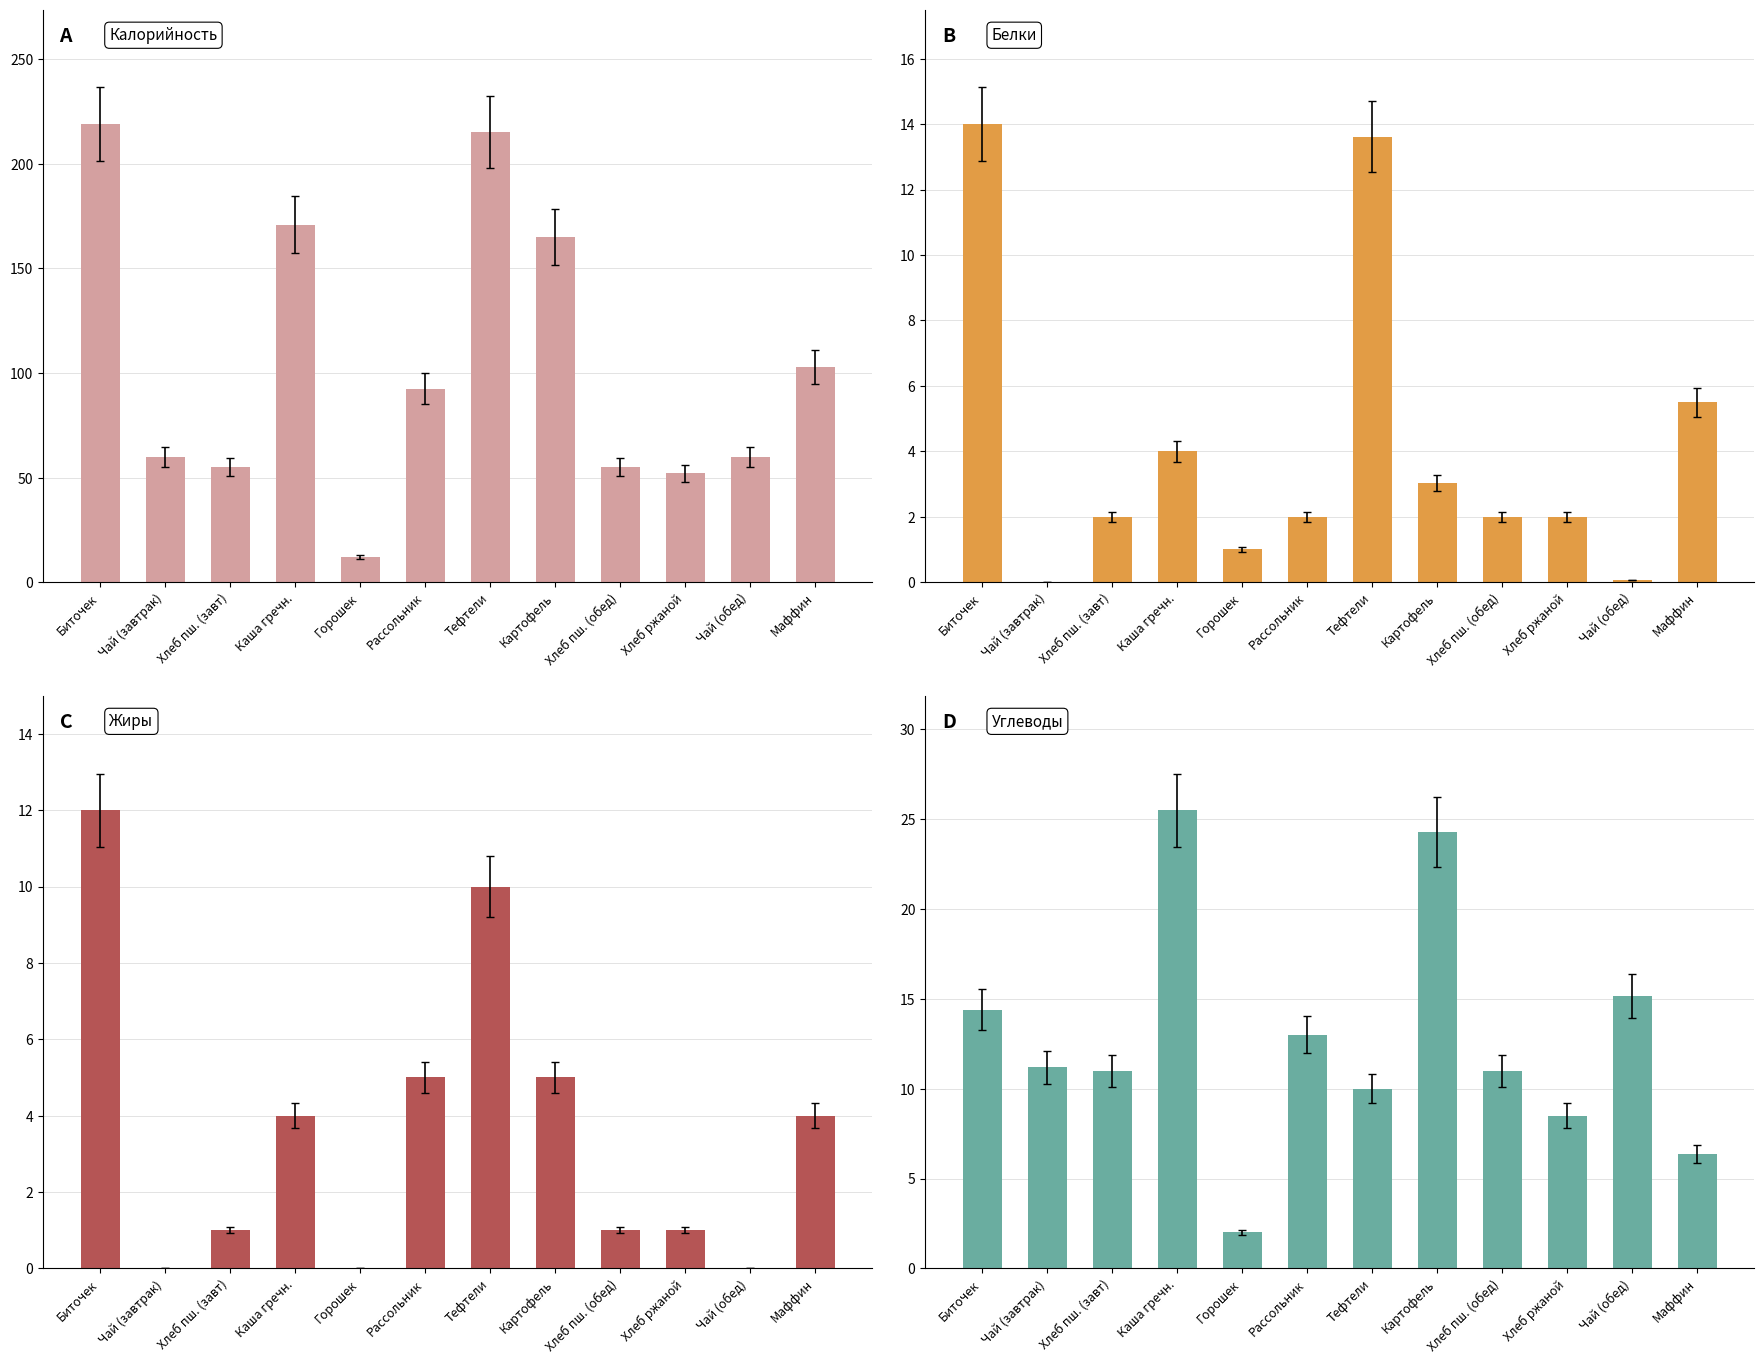

How many bars are there in total?

48